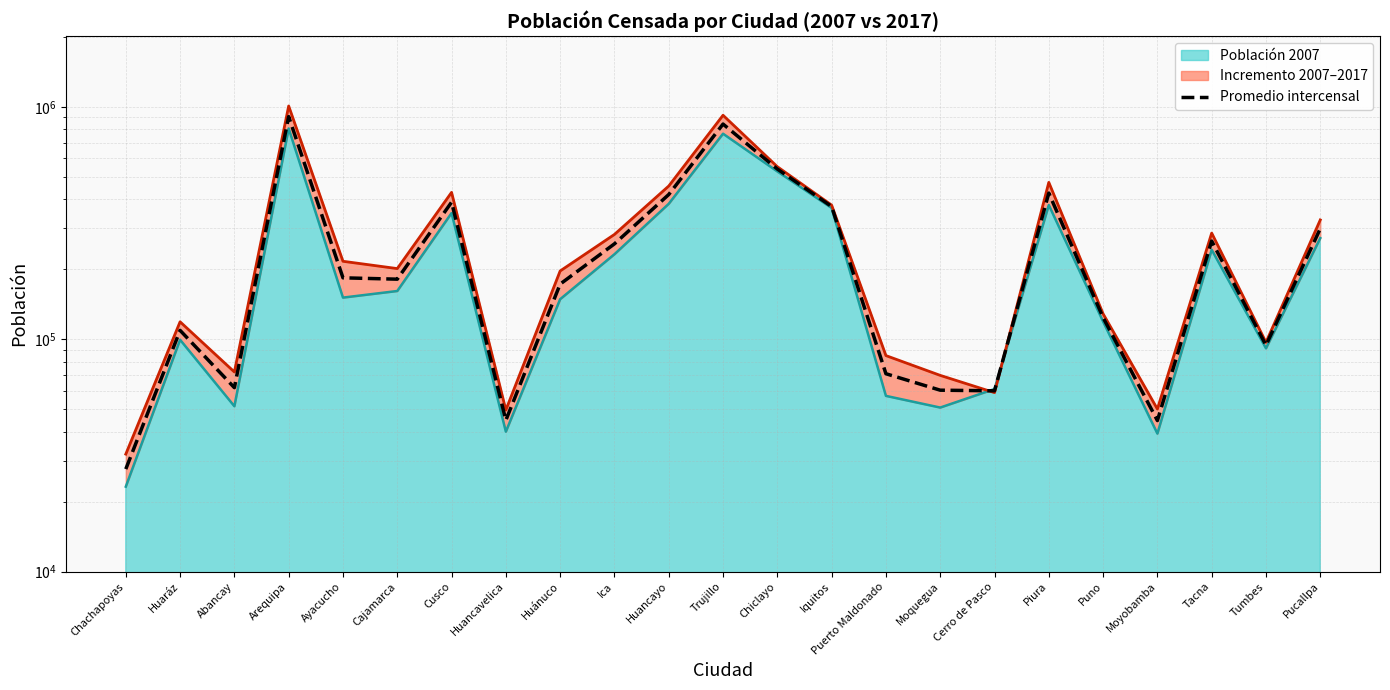

Which label corresponds to the largest value in the chart?

Arequipa